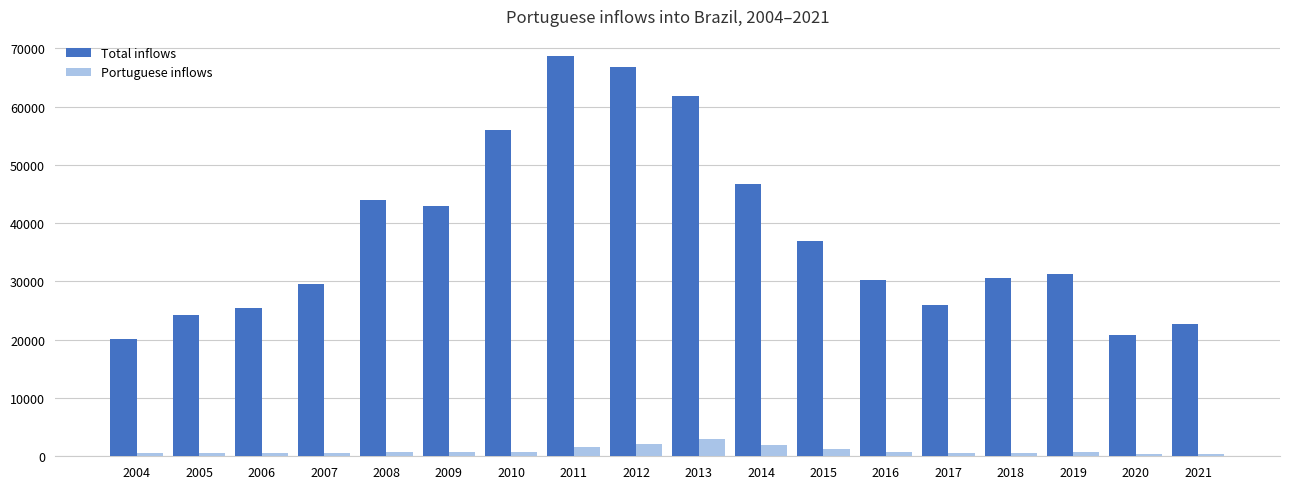

At 2013, list the series in order from largest to smallest.

Total inflows, Portuguese inflows